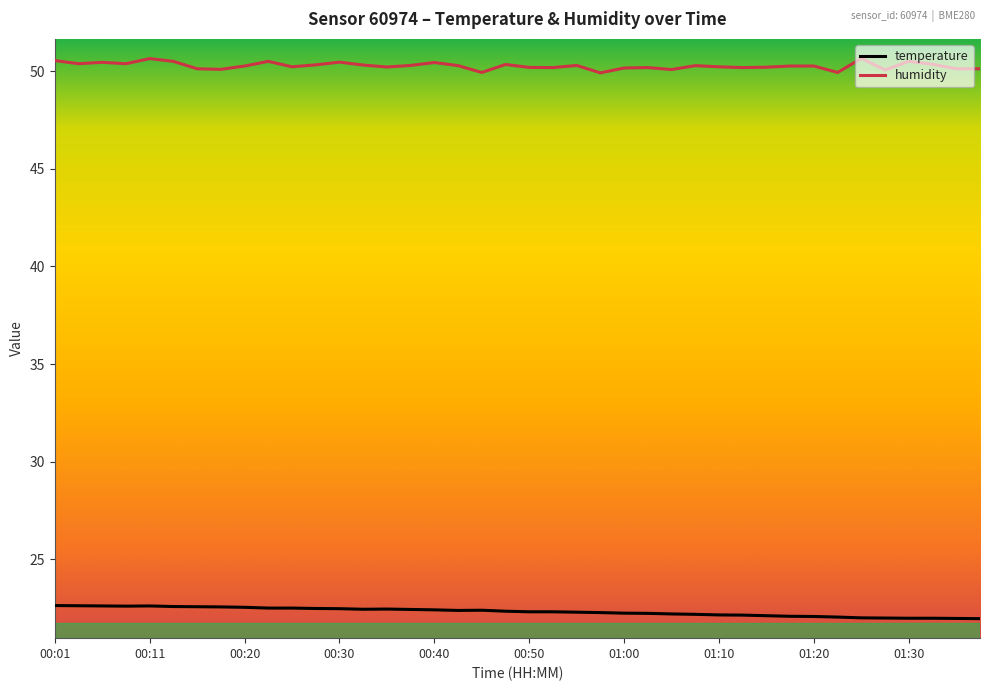

Which series has the largest total across all categories?

humidity